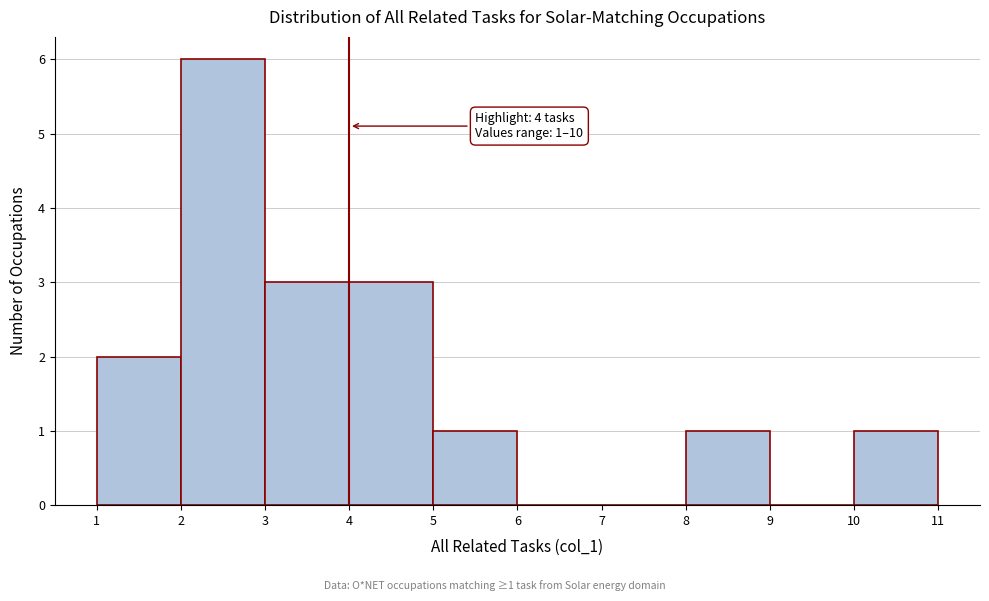

Over which range of the x-axis is the bar tallest?

2 to 3